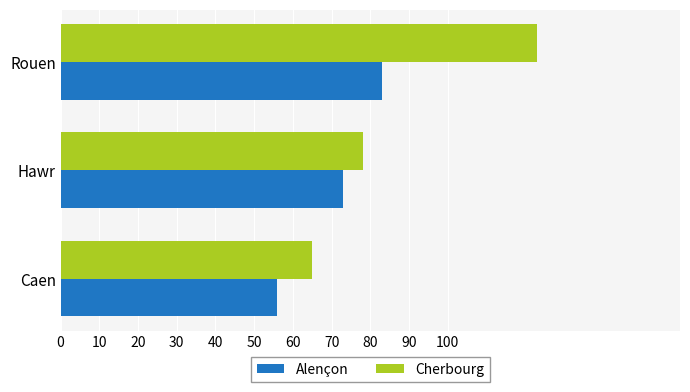

What is the approximate value of Cherbourg at Hawr, to the nearest 10?

80